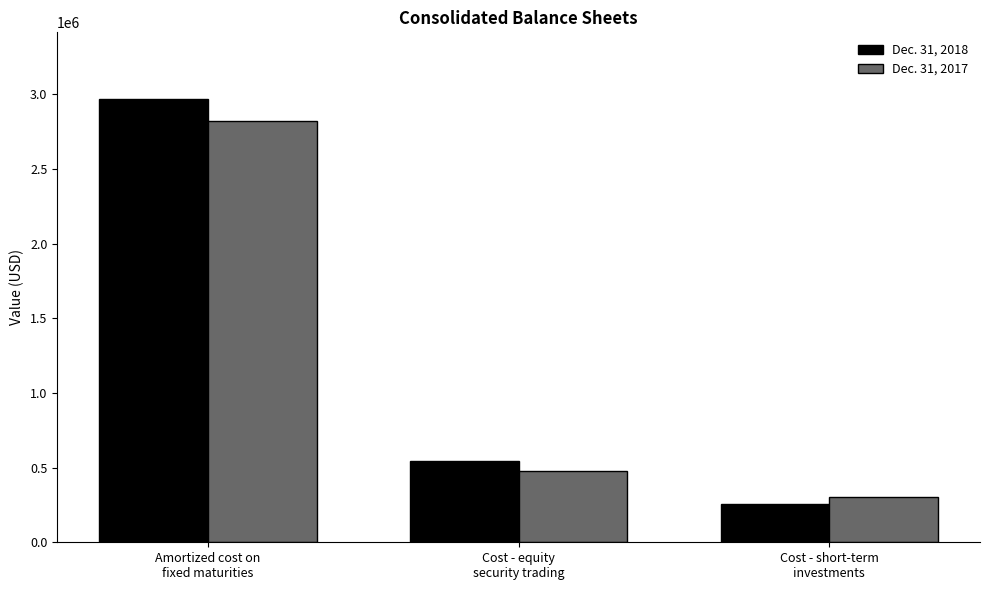

What is the average value of the Dec. 31, 2018 series?

1256047